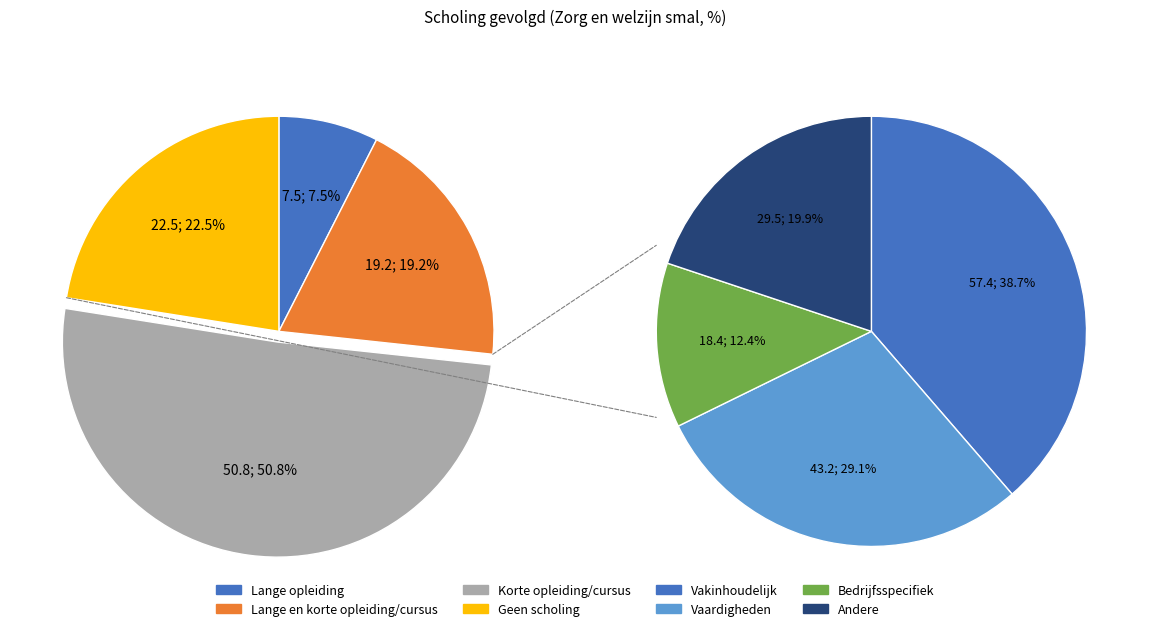

Is the sum of Korte opleiding/cursus and Geen scholing greater than half?

Yes